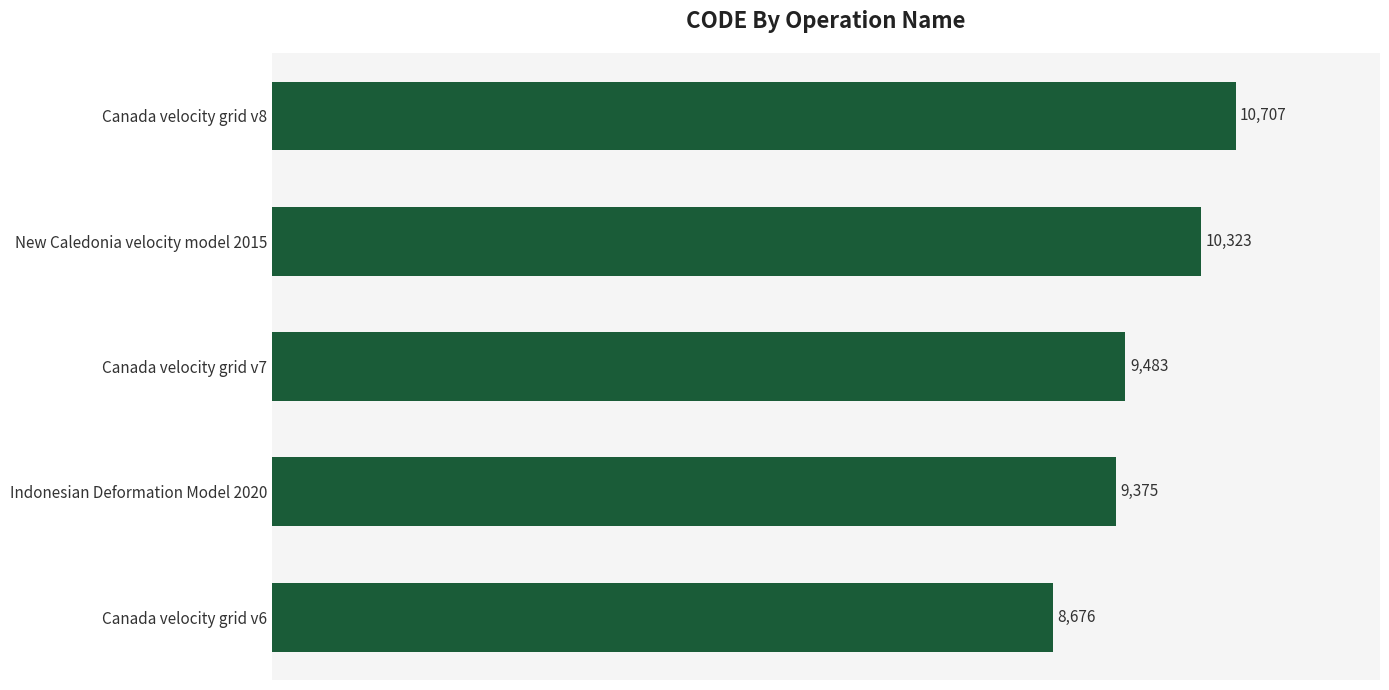

Reading top to bottom, transcribe all the data shown in this chart.

10707	10323	9483	9375	8676